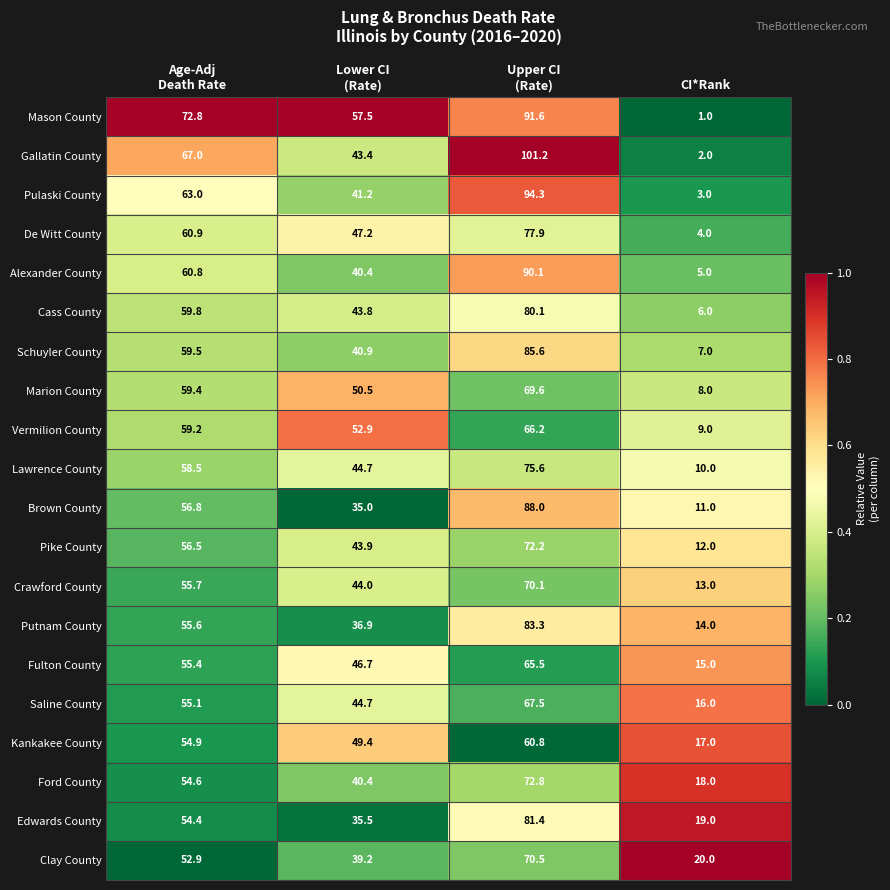

Is it true that Pike County equals 3.7 at CI*Rank?

False